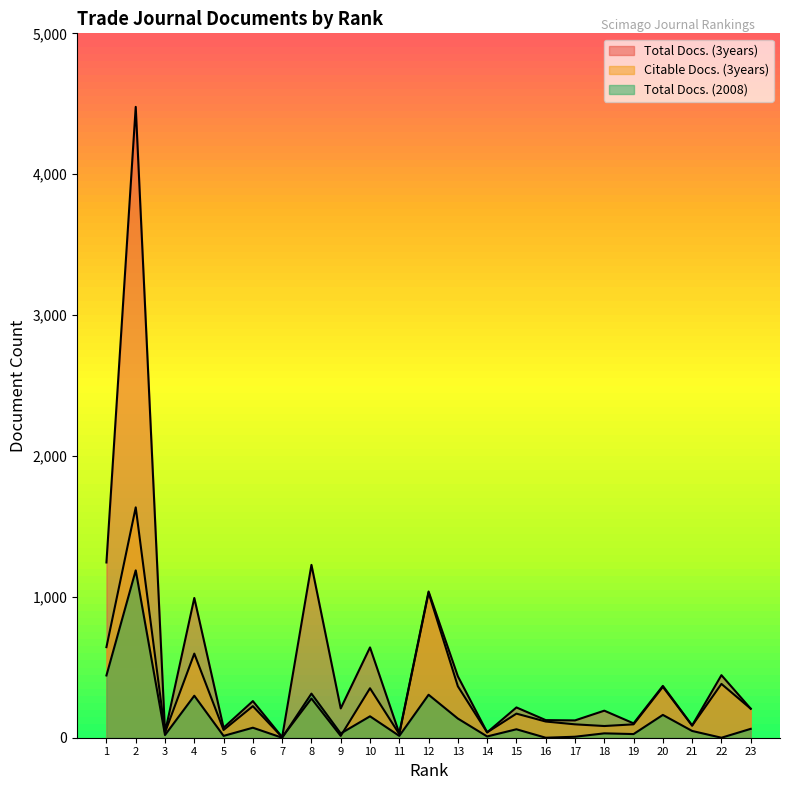

True or false: Total Docs. (3years) and Citable Docs. (3years) cross at least once.

False